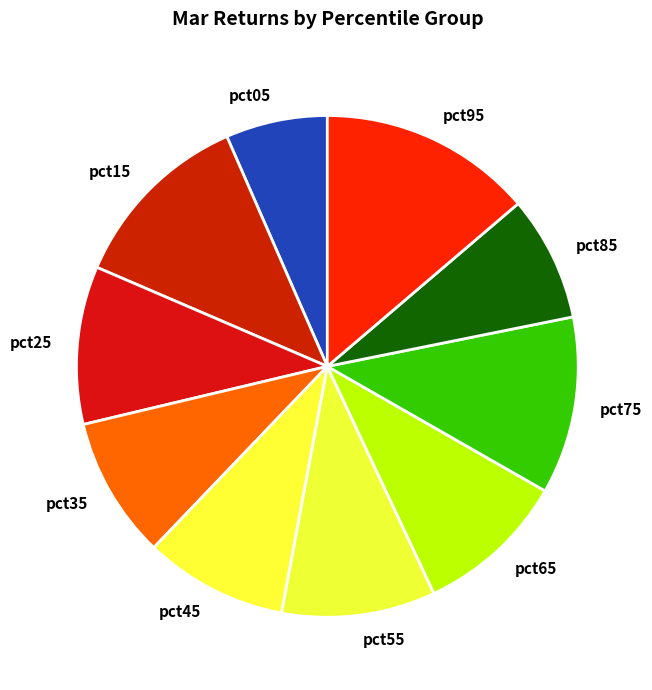

Does any single category account for the majority?

No